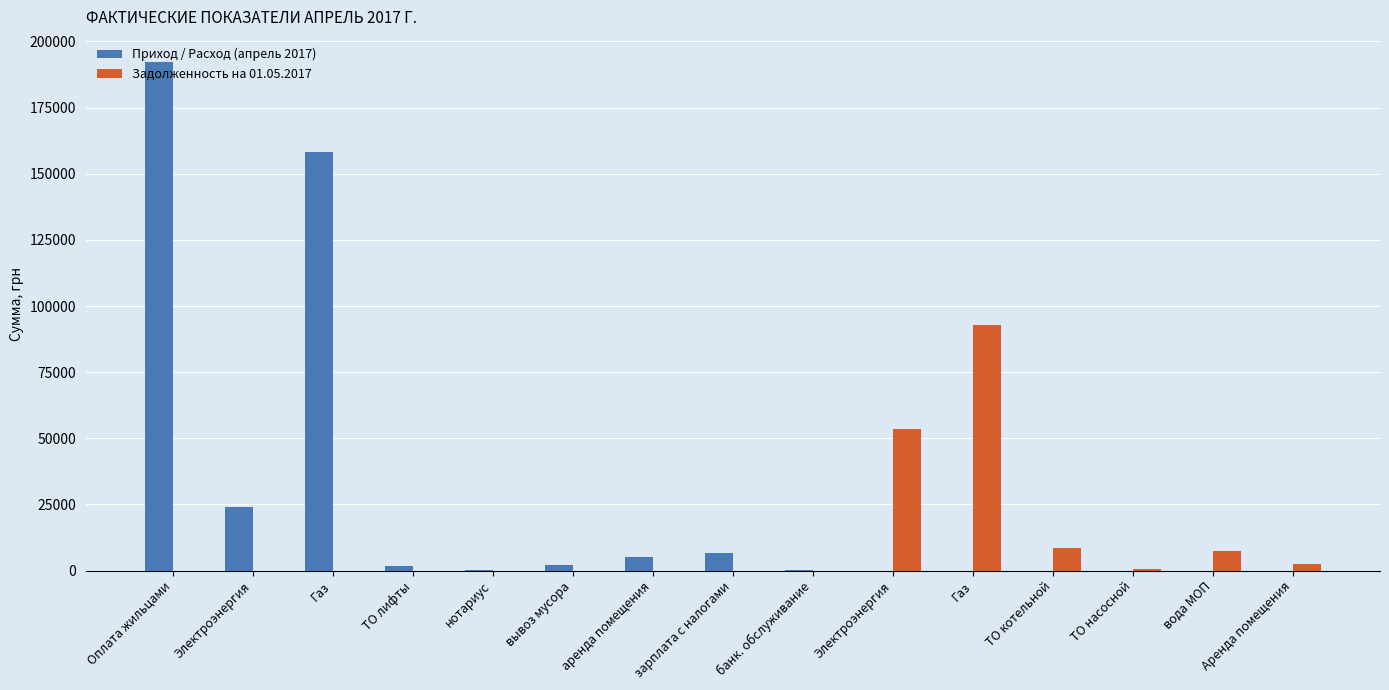

At which label does Приход / Расход (апрель 2017) reach its peak?

Оплата жильцами